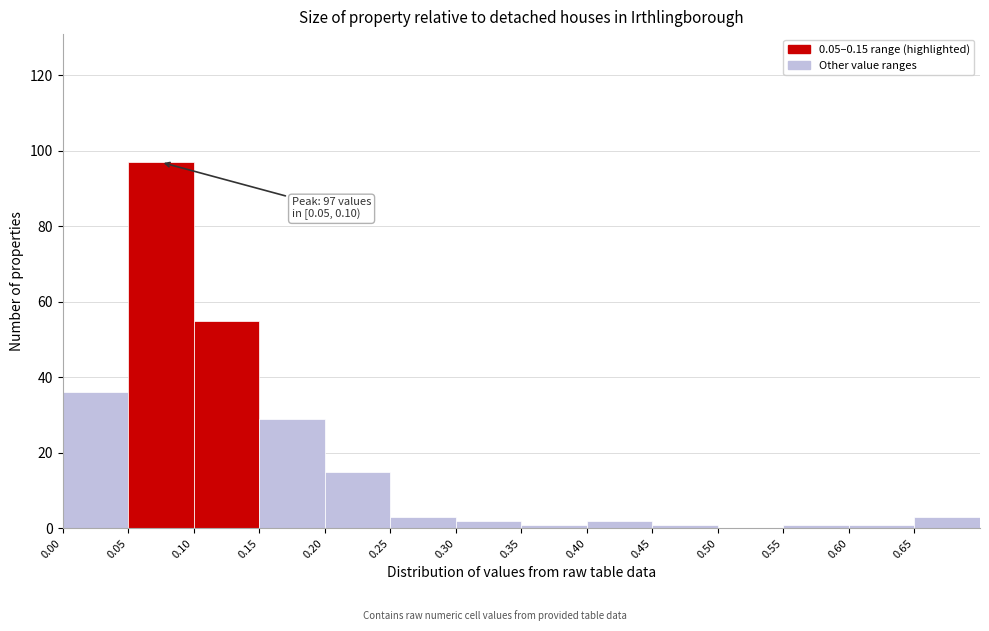

Which range on the x-axis has the tallest bar?

0.05 to 0.10